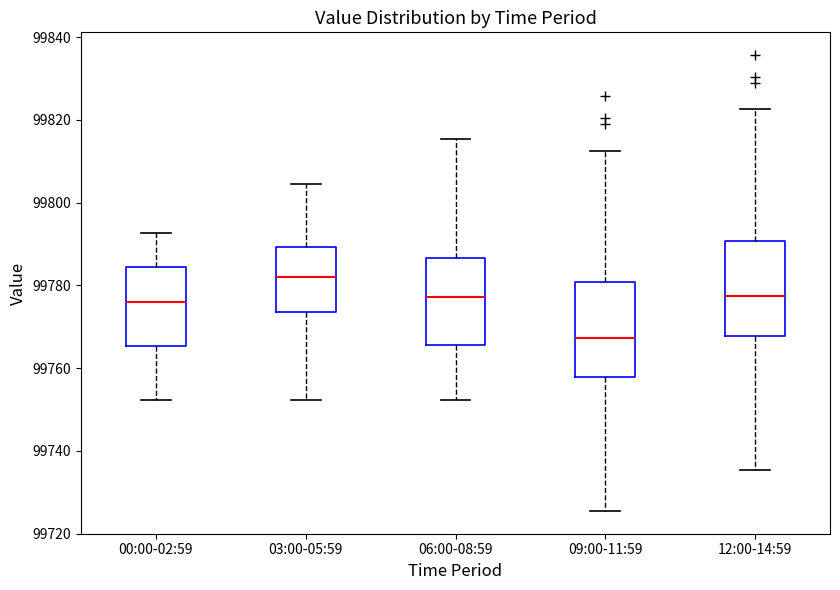

Reading left to right, read every box against the y-axis: the position of its median line, the range the box covers, and the ends of its whiskers. The values are not printed on the chart, so give them approximately, as read against the axis.

00:00-02:59: median 99776, box 99766 to 99784, whiskers 99752 to 99792
03:00-05:59: median 99782, box 99774 to 99790, whiskers 99752 to 99804
06:00-08:59: median 99778, box 99766 to 99786, whiskers 99752 to 99816
09:00-11:59: median 99768, box 99758 to 99780, whiskers 99726 to 99812
12:00-14:59: median 99778, box 99768 to 99790, whiskers 99736 to 99822